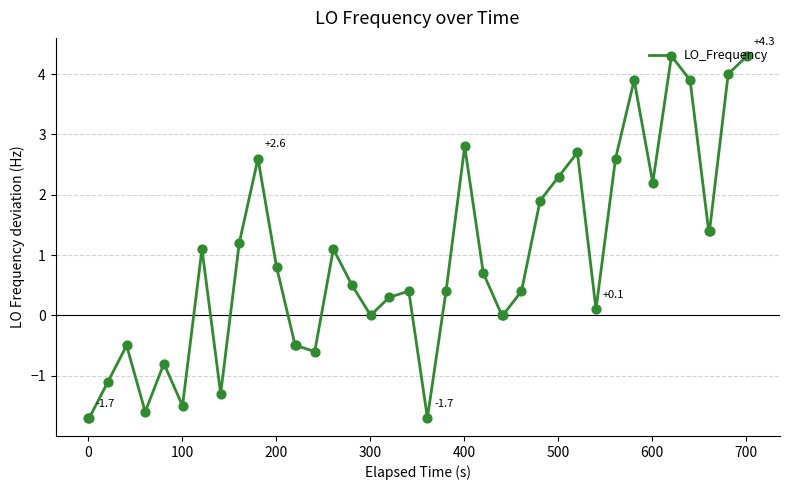

What is the minimum value shown in the chart?

-1.7